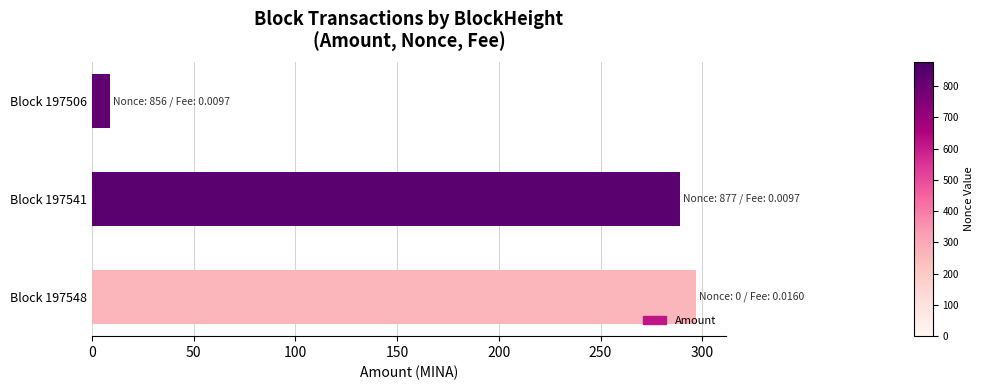

At which category does the chart reach its minimum across all series?

Block 197506